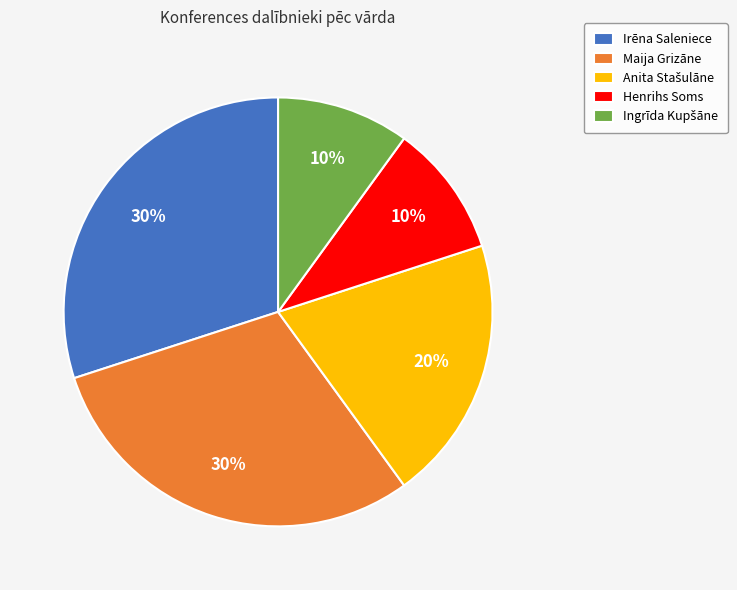

Which has a higher value, Irēna Saleniece or Henrihs Soms?

Irēna Saleniece